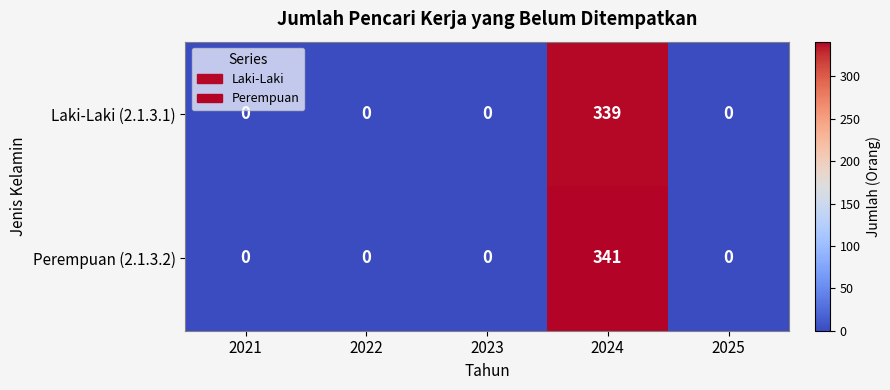

List the series in order of their overall mean, lowest first.

Laki-Laki (2.1.3.1), Perempuan (2.1.3.2)